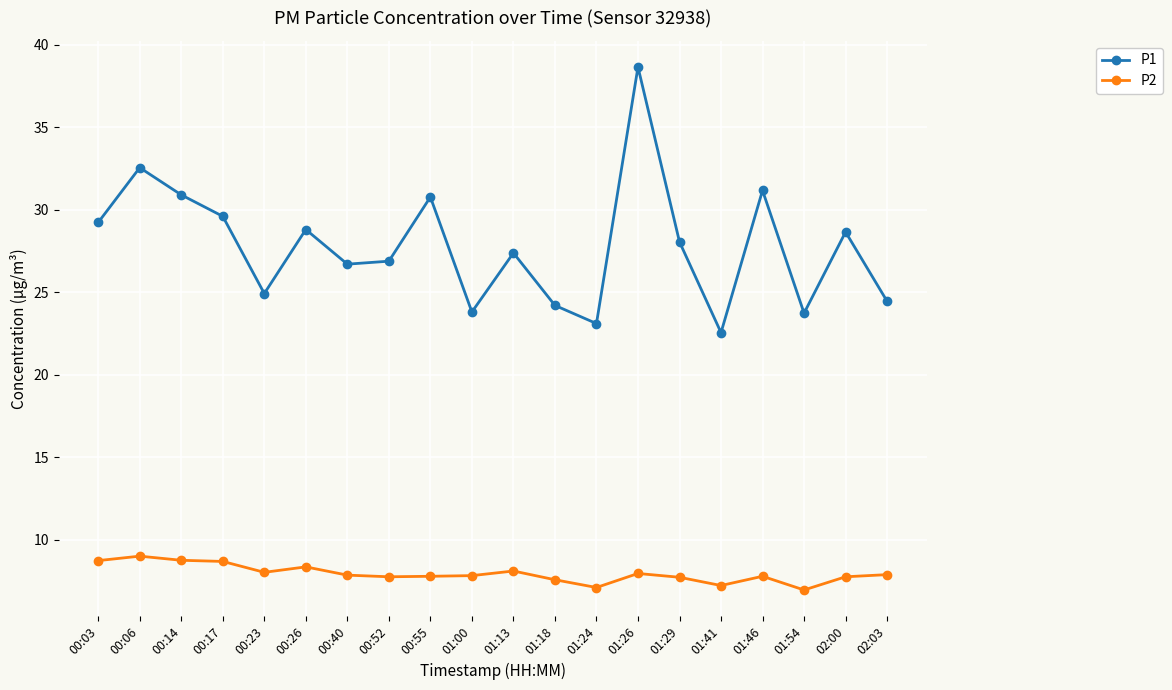

What is the difference between the P2 values at 01:26 and 02:00?

0.2